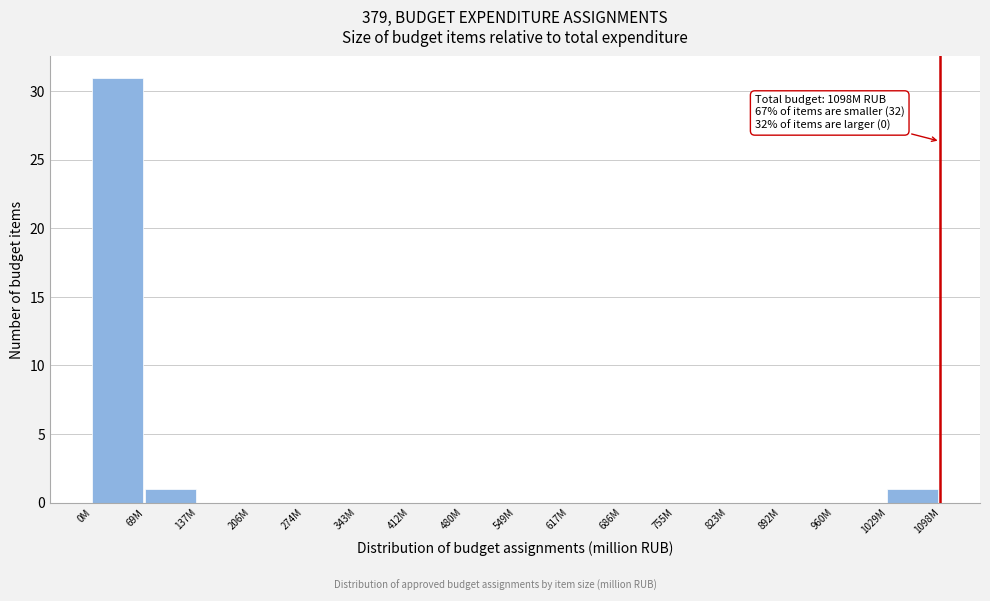

Reading left to right, transcribe all the data shown in this chart.

0M=31	69M=1	137M=0	206M=0	274M=0	343M=0	412M=0	480M=0	549M=0	617M=0	686M=0	755M=0	823M=0	892M=0	960M=0	1029M=1